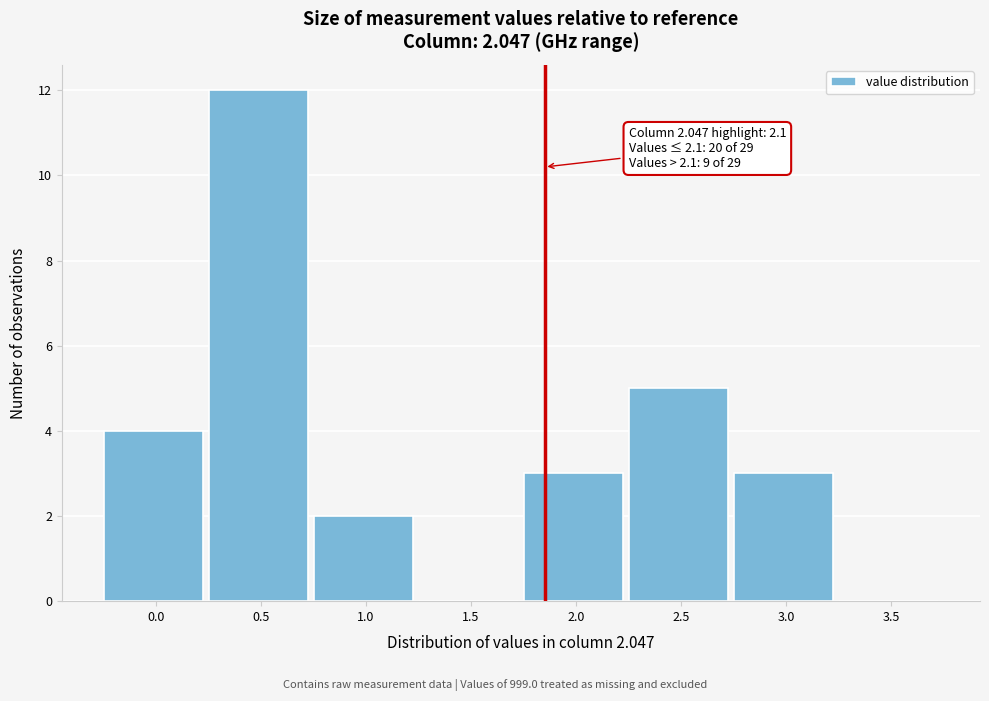

Reading left to right, list all the values displayed in this chart.

0.0=4	0.5=12	1.0=2	1.5=0	2.0=3	2.5=5	3.0=3	3.5=0